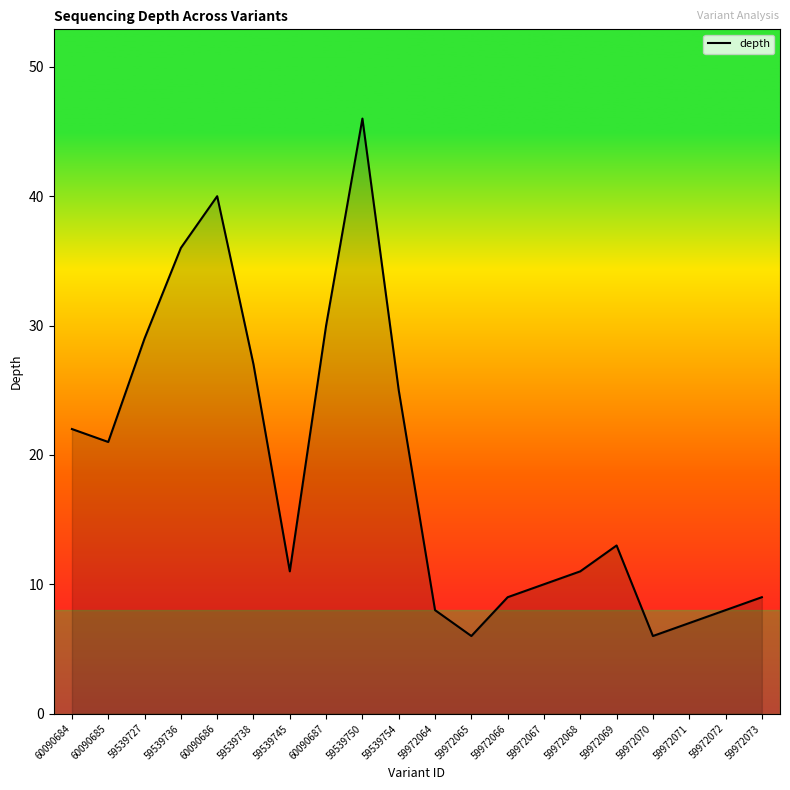

What is the maximum value shown in the chart?

46